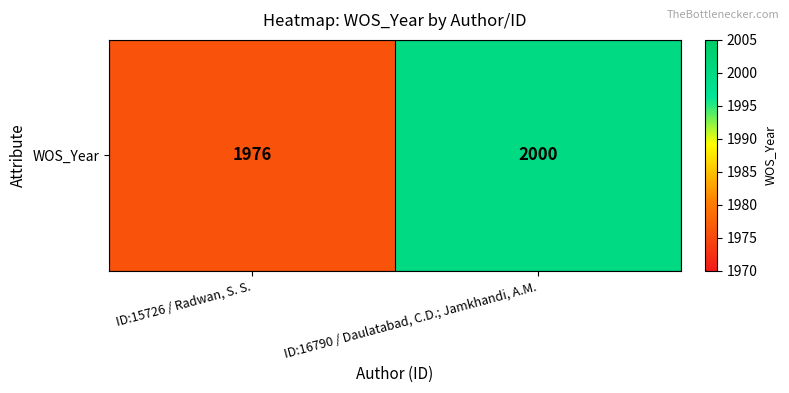

What is the sum of all values?

3976